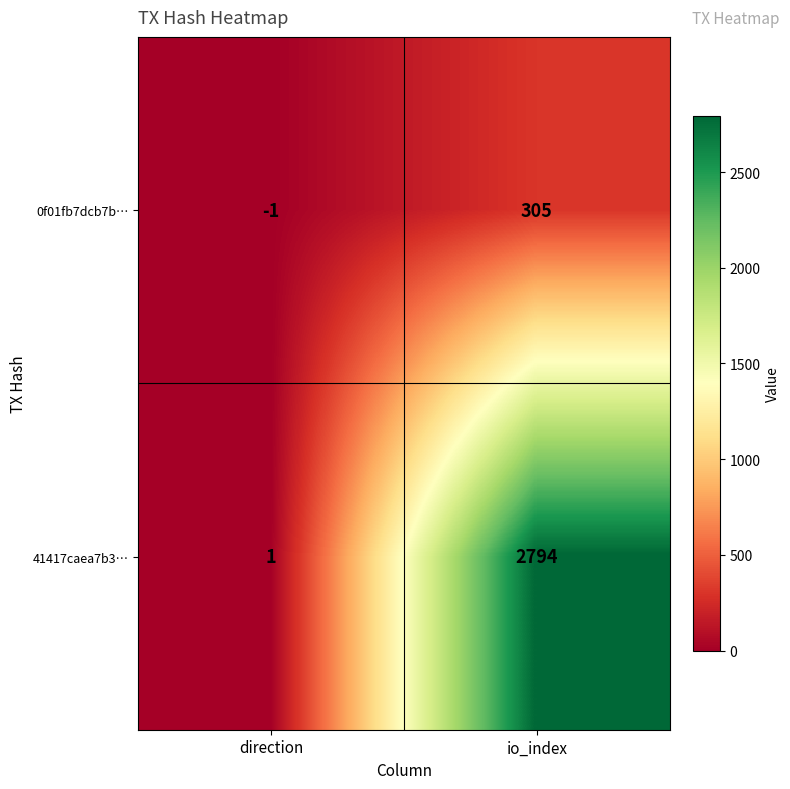

Rank the series by their average value, from highest to lowest.

41417caea7b3…, 0f01fb7dcb7b…